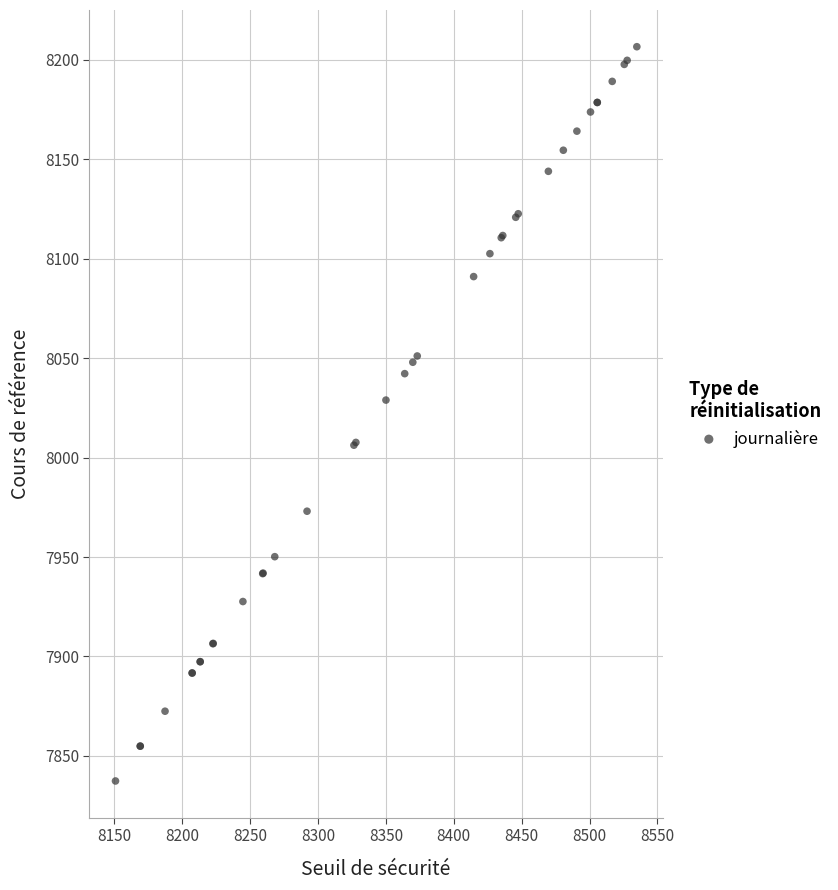

What Y value in the scatter plot is closest to 8021?

8028.9